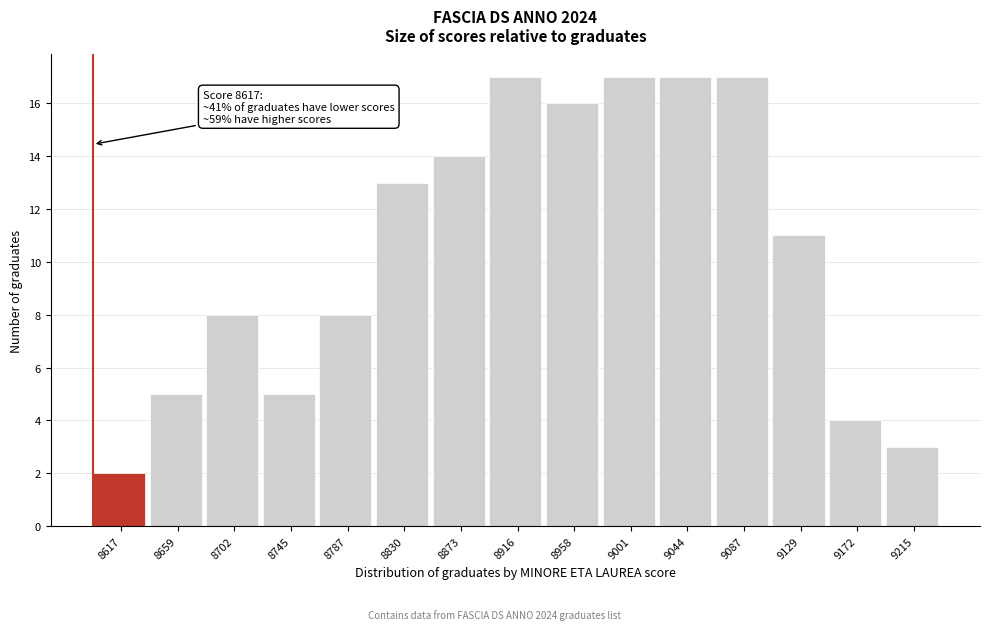

Reading left to right, what are all the values shown in this chart?

2	5	8	5	8	13	14	17	16	17	17	17	11	4	3